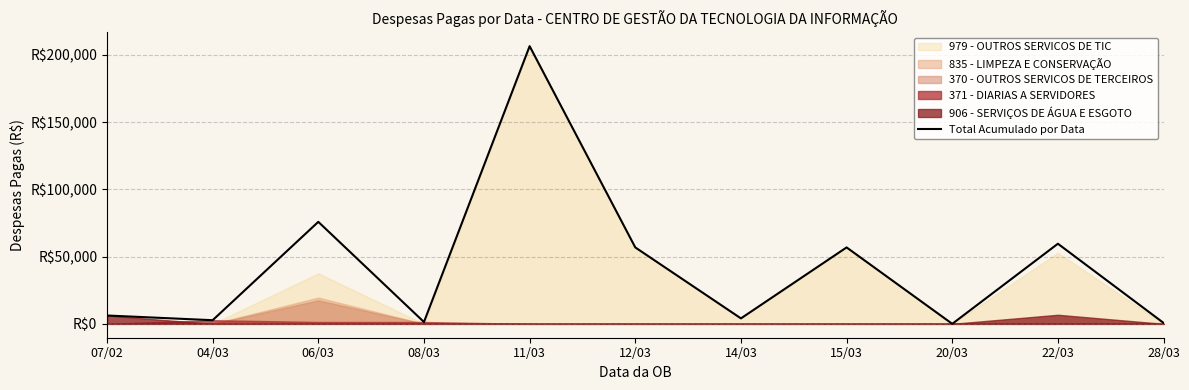

Does the chart have visible grid lines?

Yes